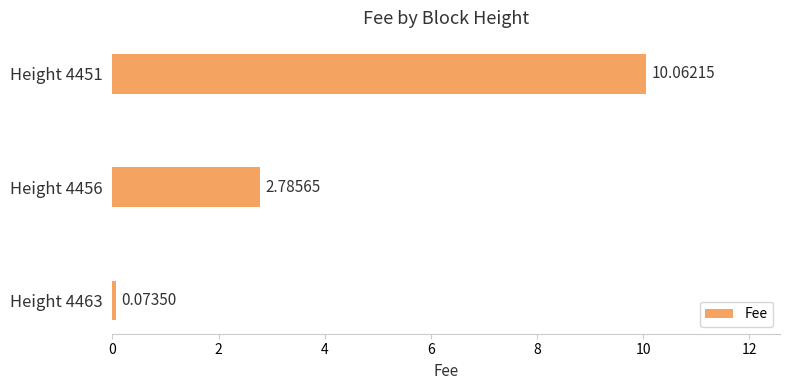

What is the difference between the maximum and second lowest values?

7.3